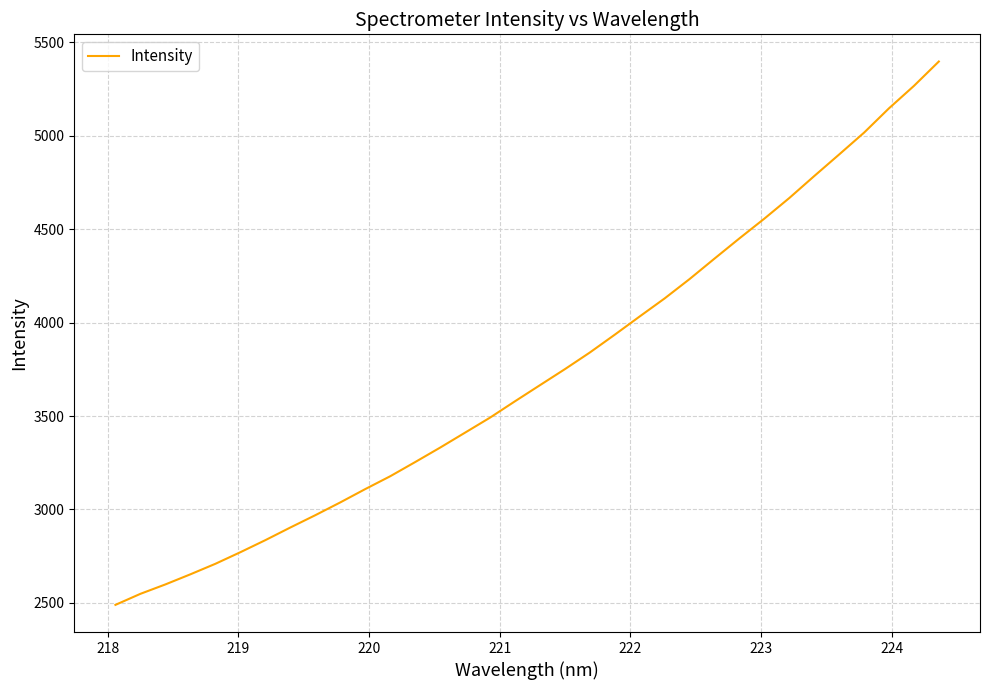

What is the maximum value shown in the chart?

5397.4